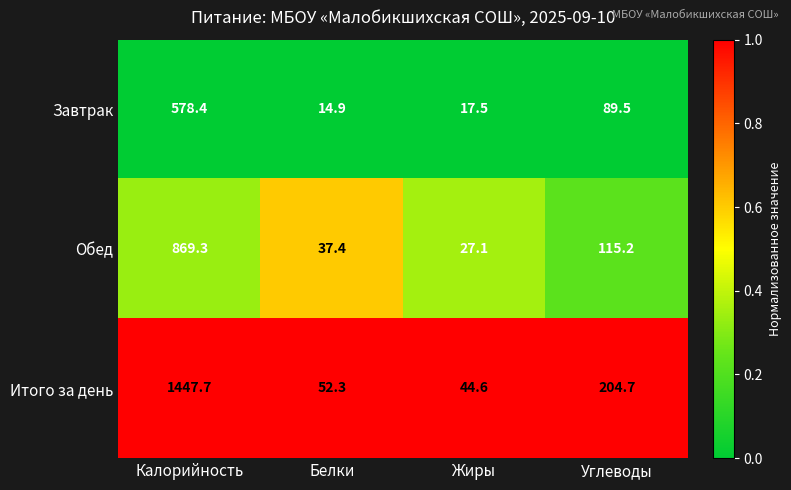

The Завтрак series shows 578.4 at Калорийность. True or false?

True